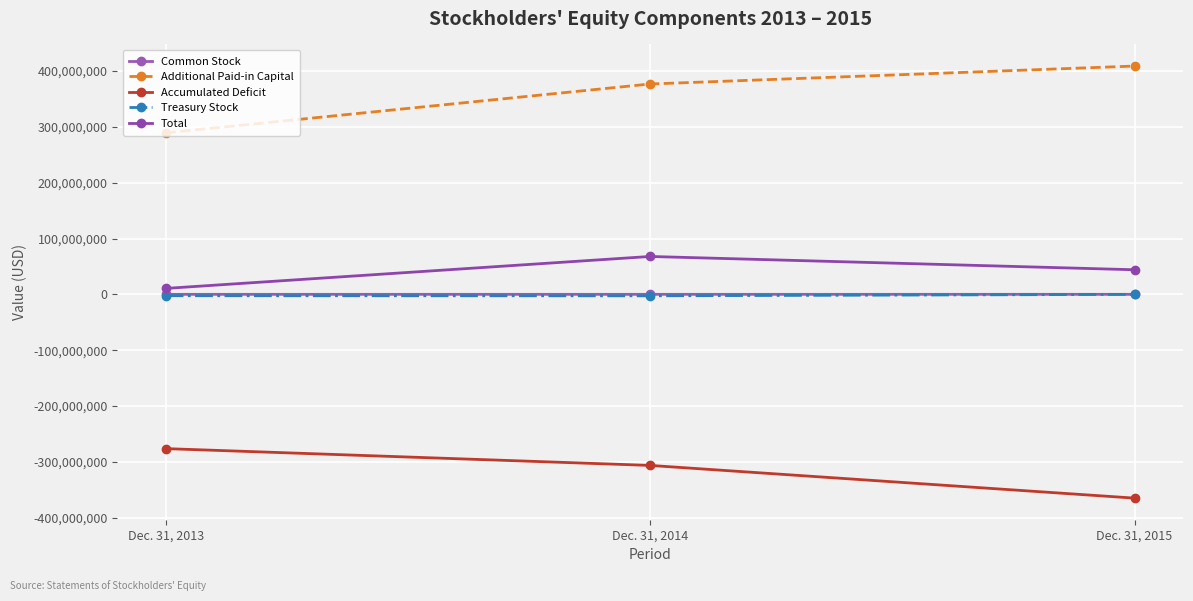

At Dec. 31, 2015, list the series in order from largest to smallest.

Additional Paid-in Capital, Total, Common Stock, Treasury Stock, Accumulated Deficit